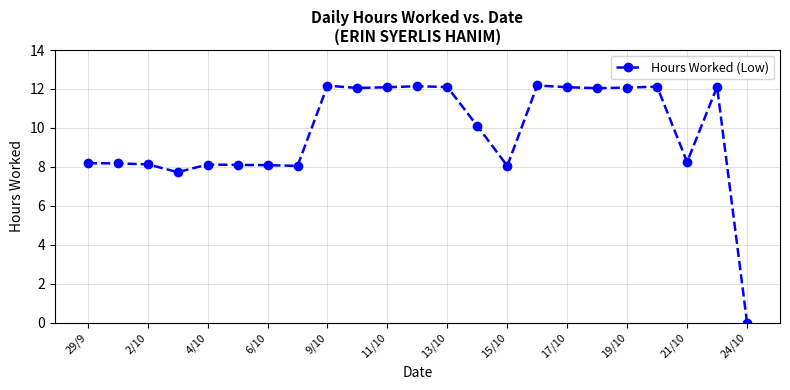

True or false: the data has more than 2 interior local peaks.

True